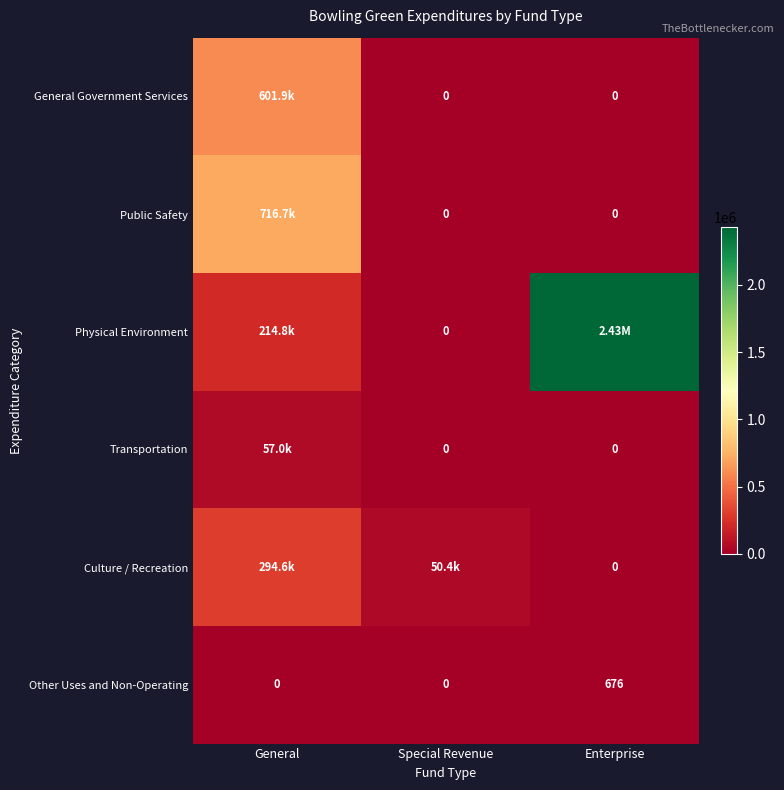

What is the total value across all series at Special Revenue?

50437